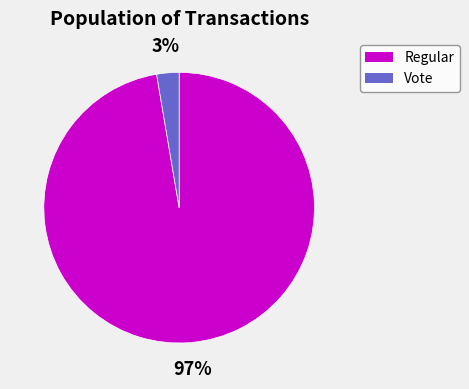

Is it true that Regular is 97% of the pie?

True